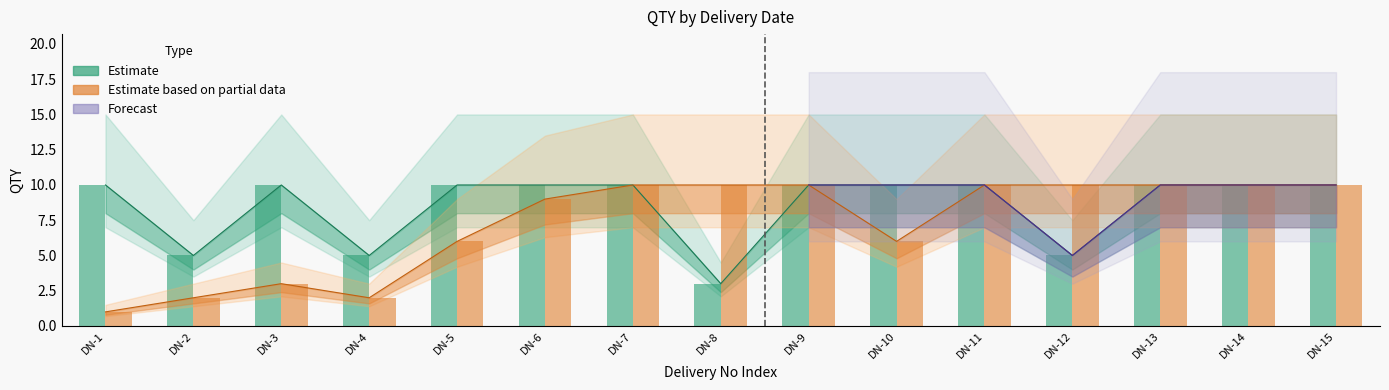

What is the highest value of the Estimate based on partial data series?

10